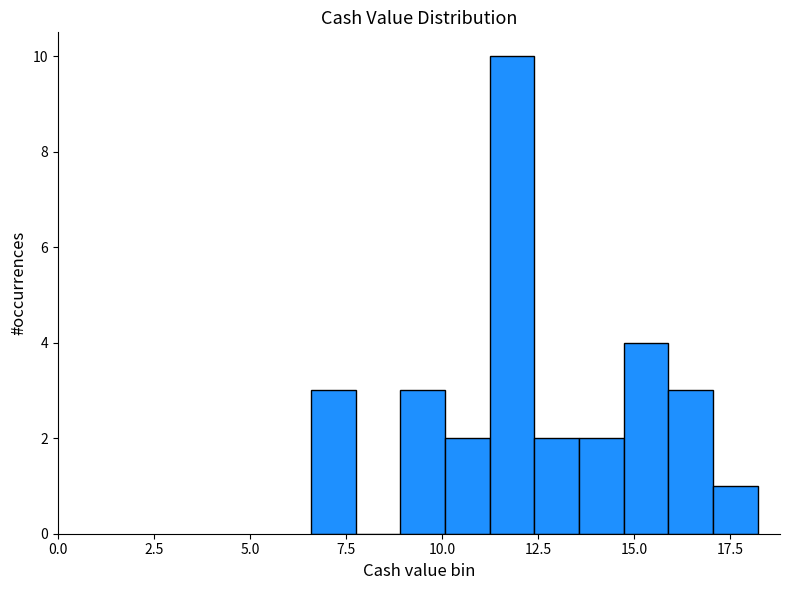

Read against the x-axis, roughly where is the centre of the tallest bar?

12.0